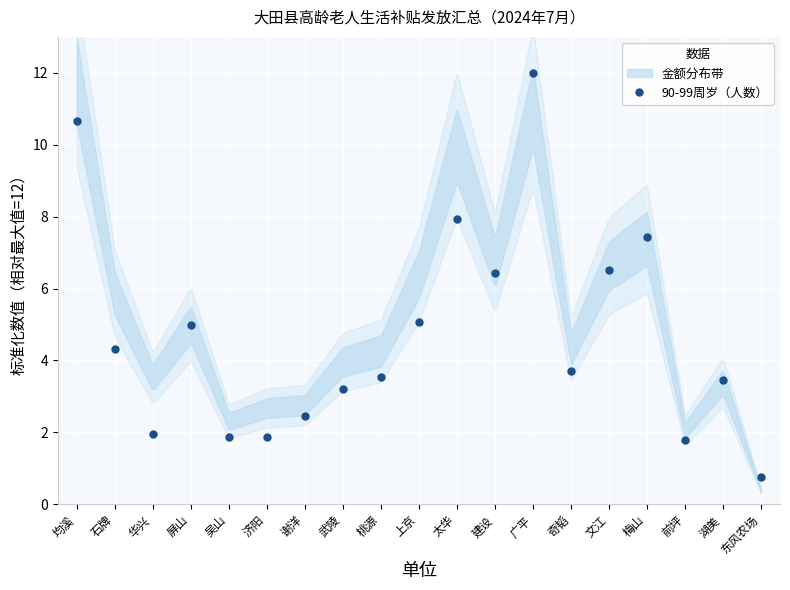

Rank the categories by value from highest to lowest.

广平, 均溪, 太华, 梅山, 文江, 建设, 上京, 屏山, 石牌, 奇韬, 桃源, 湖美, 武陵, 谢洋, 华兴, 吴山, 济阳, 前坪, 东风农场